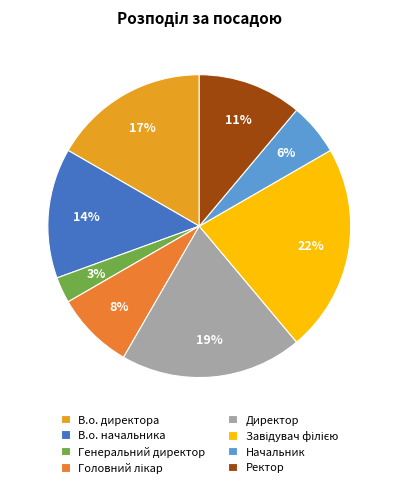

What percentage is the Головний лікар slice, to the nearest percent?

8%